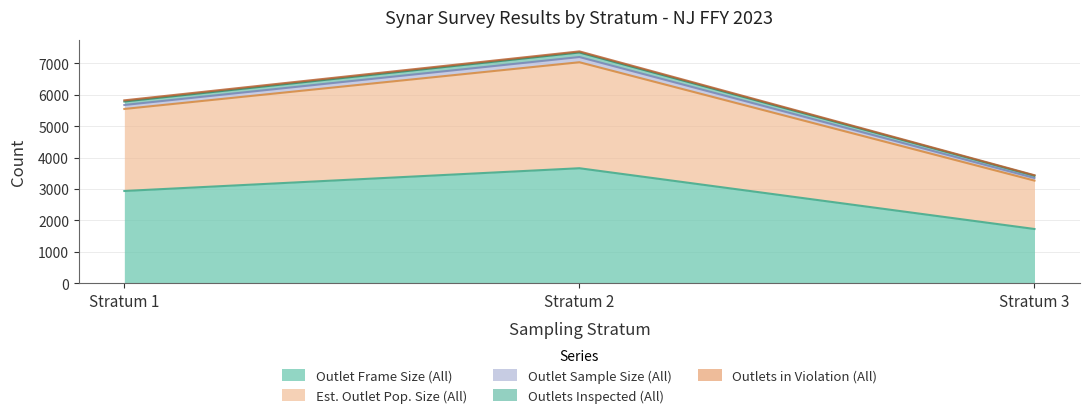

At which category is the sum across all series the highest?

Stratum 2